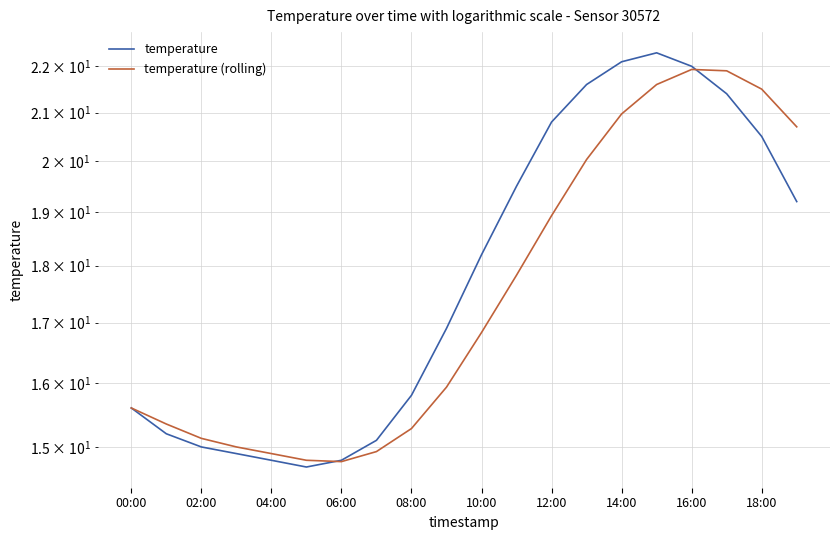

What is the minimum value for temperature (rolling)?

14.8